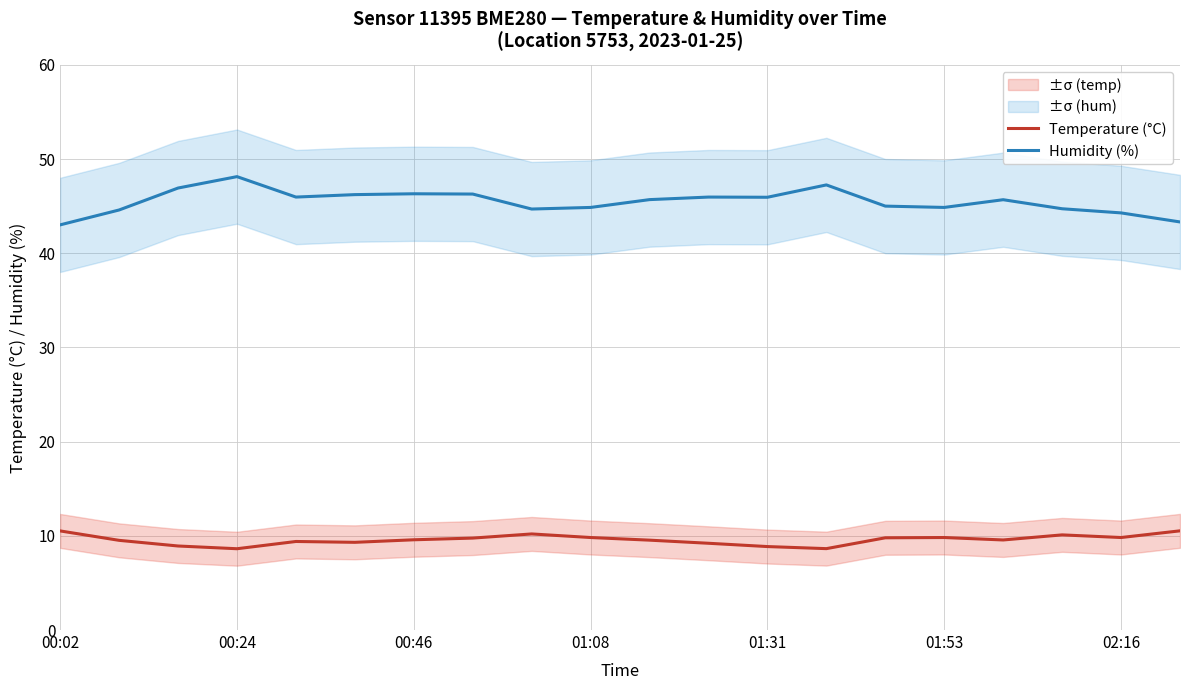

True or false: Temperature (°C) and Humidity (%) cross at least once.

False